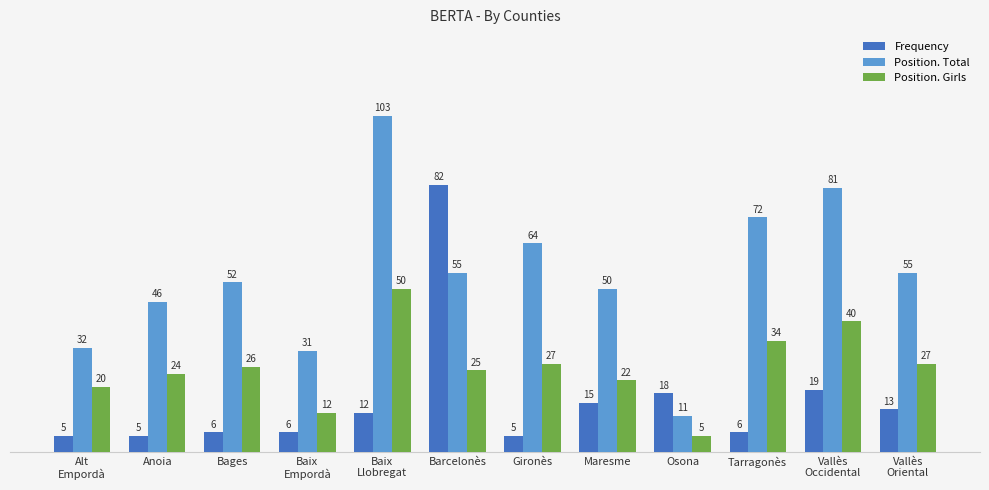

What position from the left is Anoia?

2